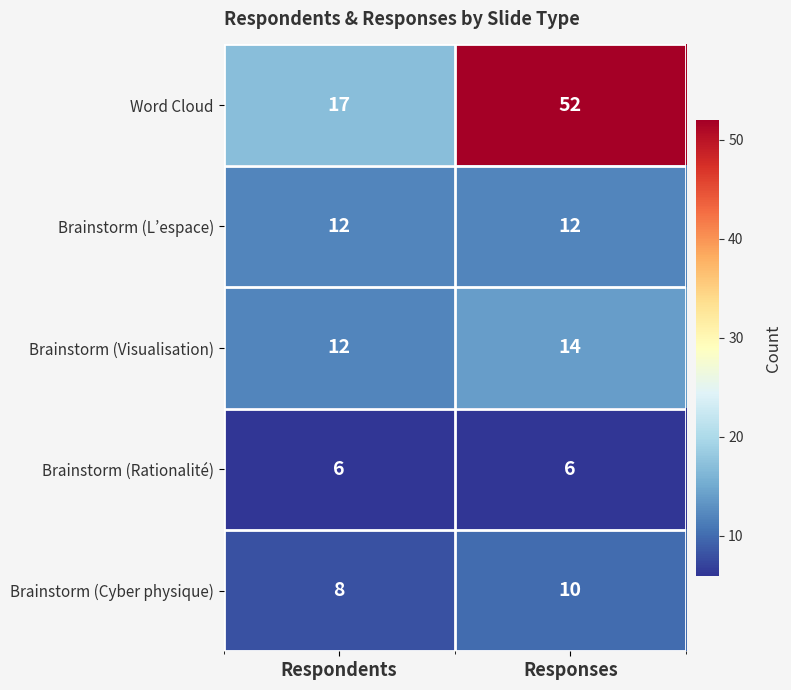

The value of Word Cloud at Respondents is 17. True or false?

True